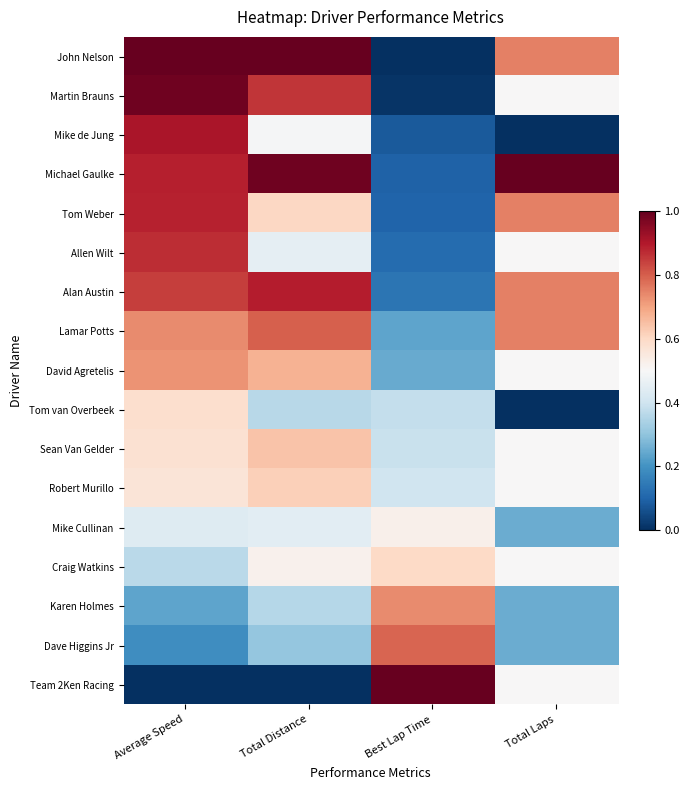

Rank the series by their maximum value, from lowest to highest.

Mike Cullinan, Tom van Overbeek, Craig Watkins, Robert Murillo, Sean Van Gelder, David Agretelis, Karen Holmes, Dave Higgins Jr, Lamar Potts, Allen Wilt, Tom Weber, Alan Austin, Mike de Jung, Martin Brauns, John Nelson, Michael Gaulke, Team 2Ken Racing